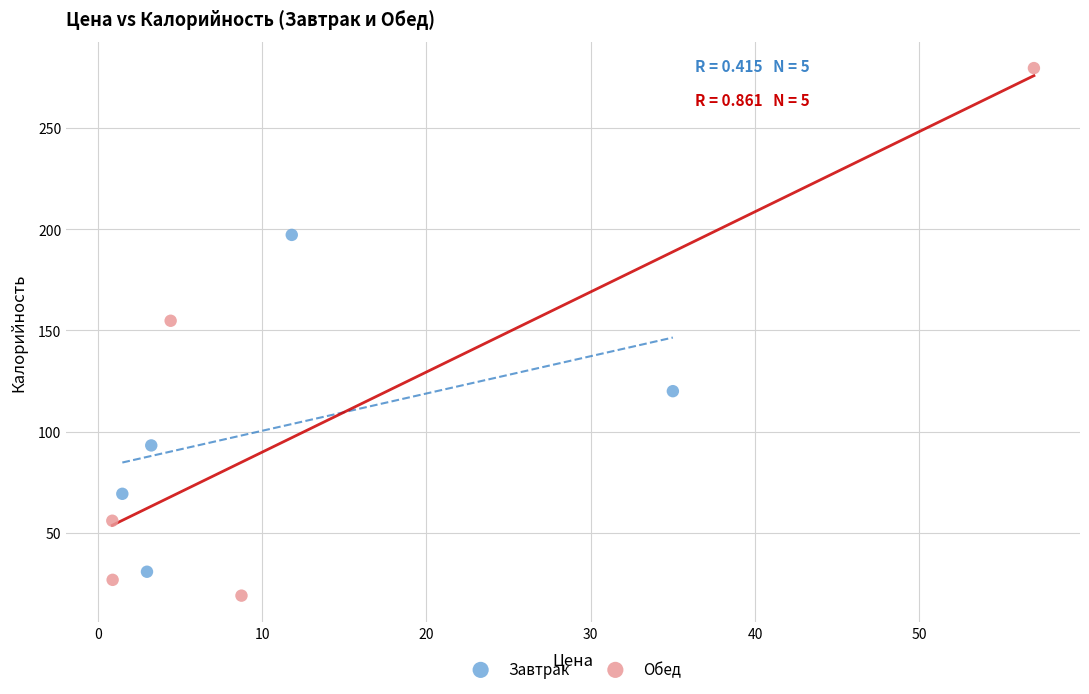

Which series has the largest Y range (max minus min)?

Обед